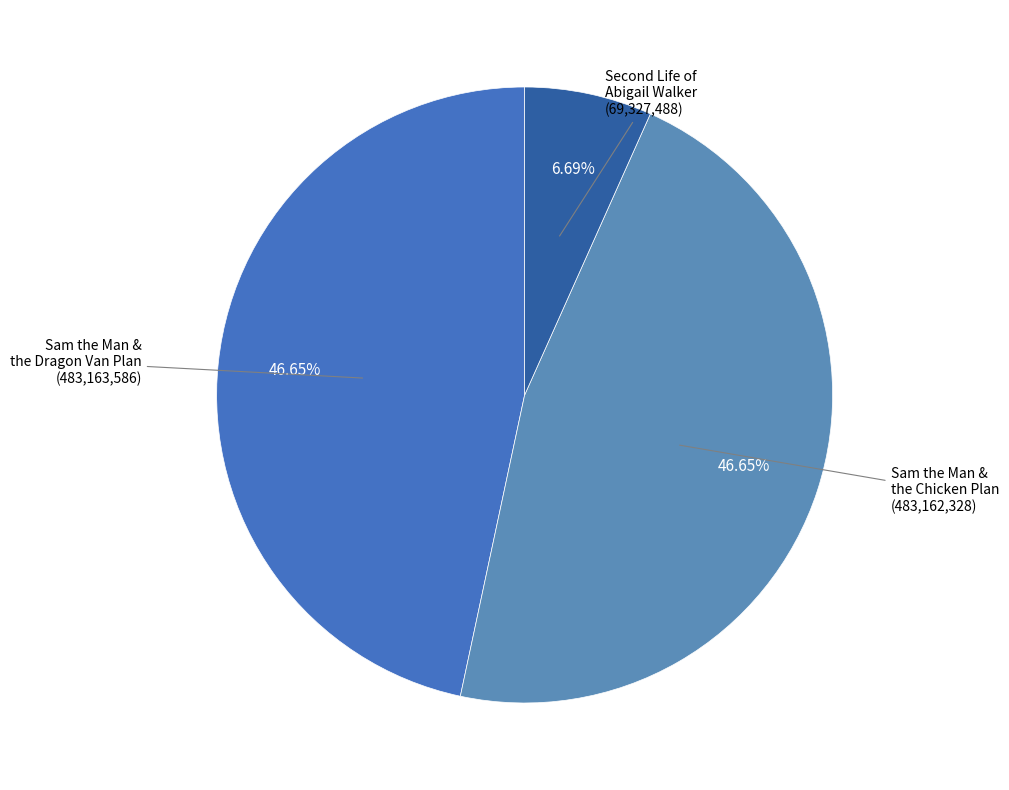

Is there any slice that represents more than half of the pie?

No